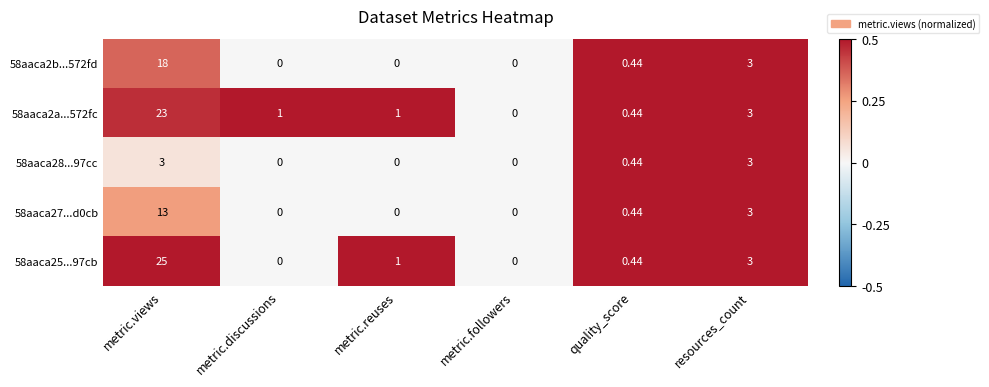

Where is 58aaca2a...572fc nearest to the value 11?

resources_count